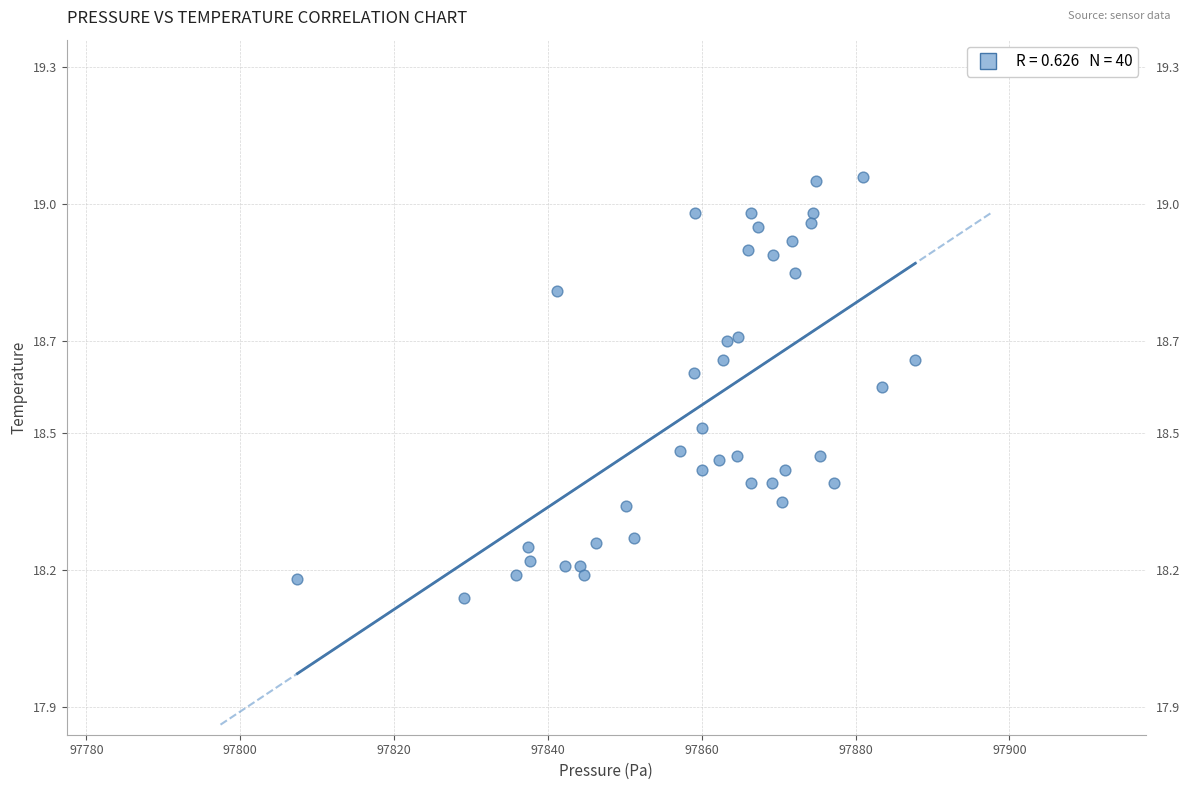

What is the range of X values (max minus min)?

80.3